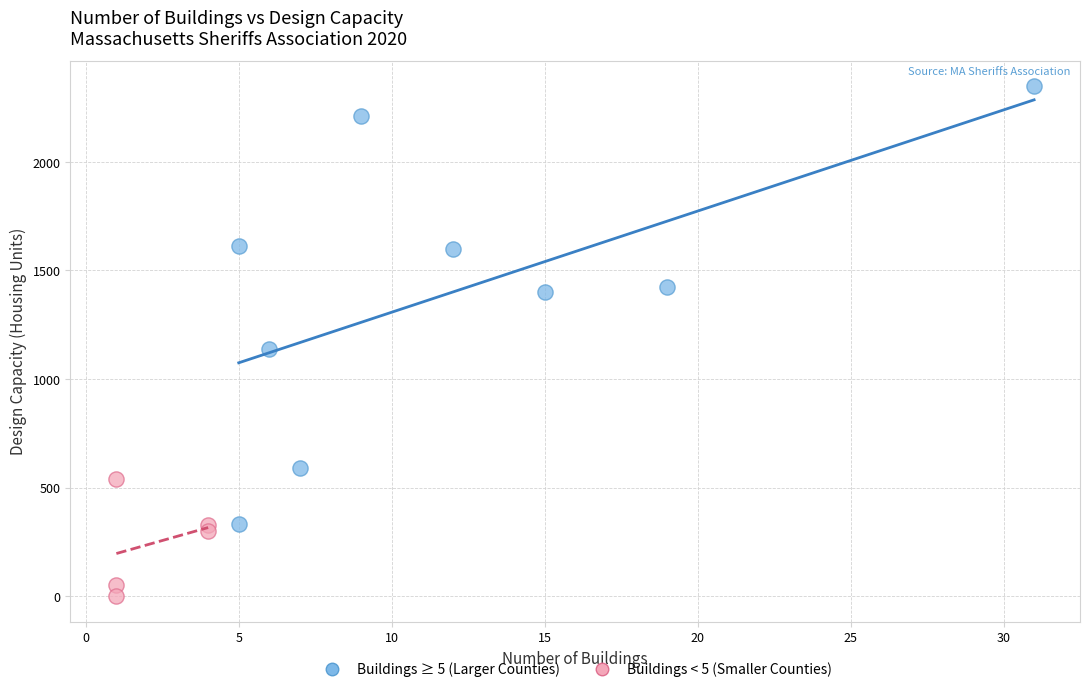

Which series contains the highest Y value?

Buildings ≥ 5 (Larger Counties)